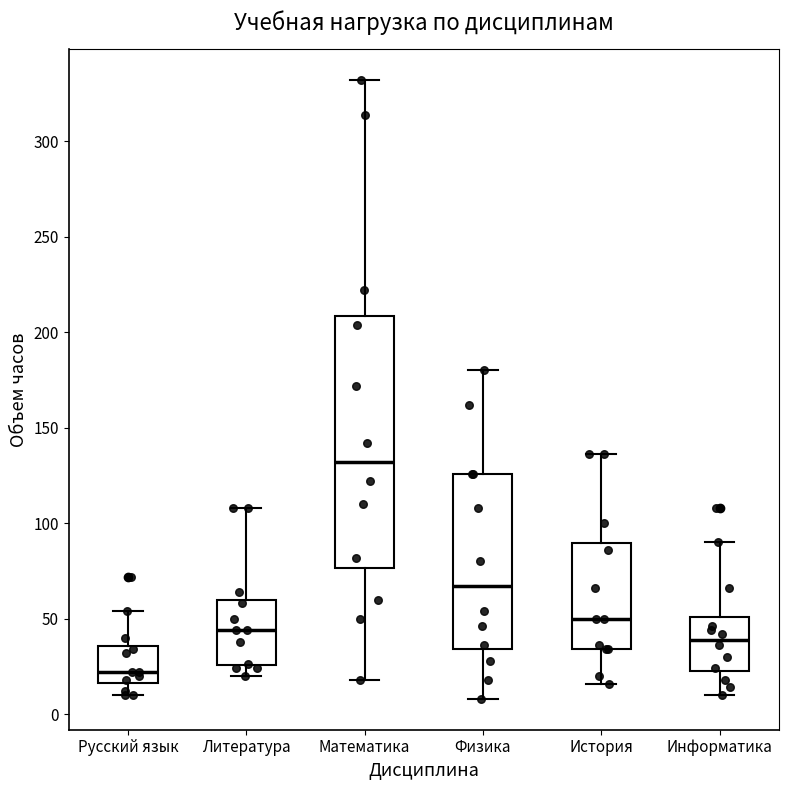

Reading left to right, transcribe this box plot: for each box, give where its median line is, the range the box spans, and where its two whiskers end, as read against the y-axis. The values are not printed on the chart, so give them approximately, as read against the axis.

Русский язык: median 20, box 15 to 35, whiskers 10 to 55
Литература: median 45, box 25 to 60, whiskers 20 to 110
Математика: median 130, box 75 to 210, whiskers 20 to 330
Физика: median 65, box 35 to 125, whiskers 10 to 180
История: median 50, box 35 to 90, whiskers 15 to 135
Информатика: median 40, box 25 to 50, whiskers 10 to 90